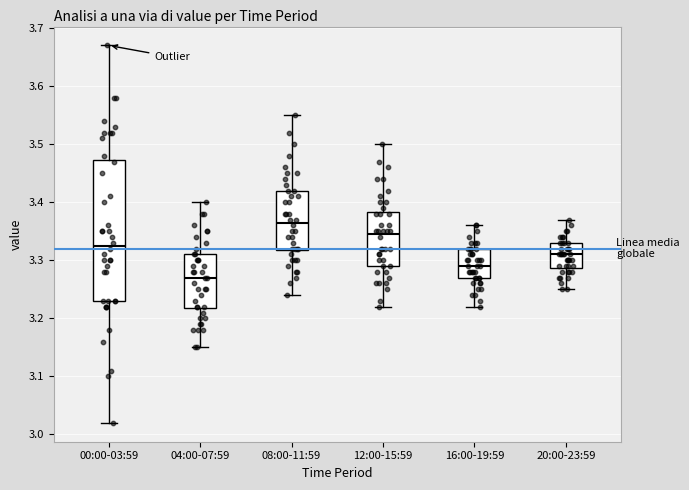

Which box is the tallest, from its lower edge to its upper edge?

00:00-03:59